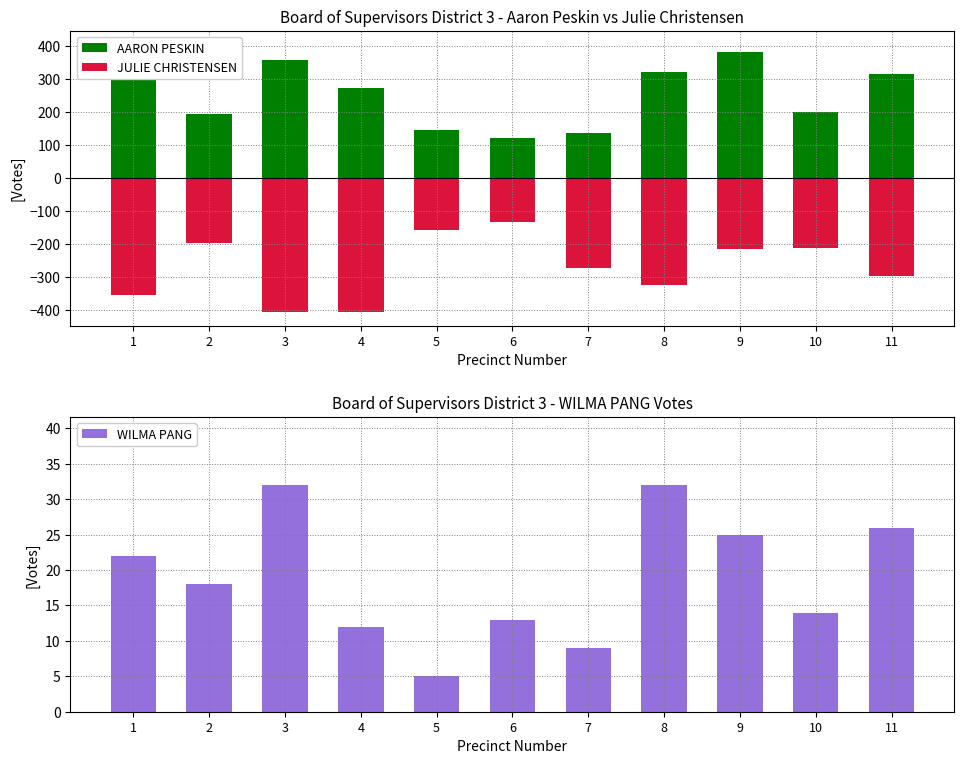

Between 7 and 9, which is larger?

9